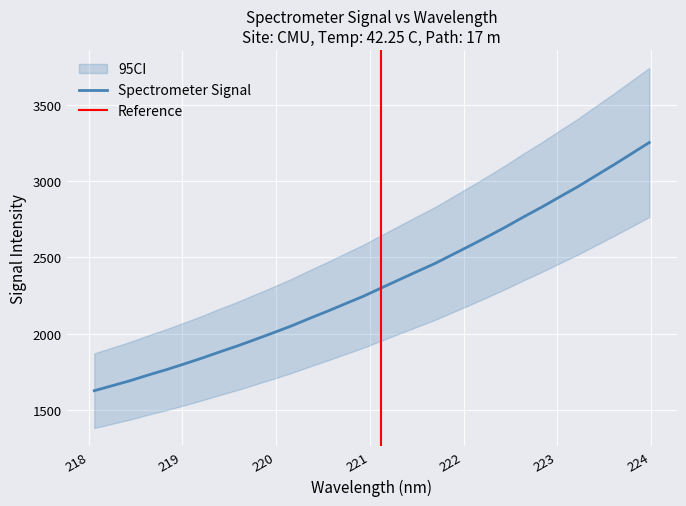

What is the label of the 18th point from the left?

221.3083